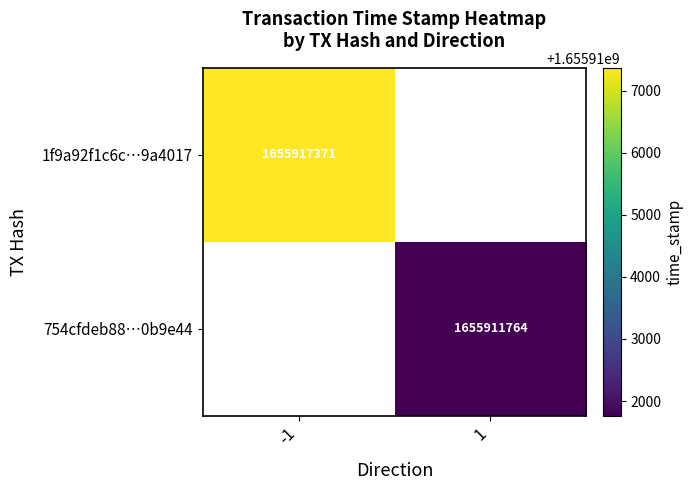

The 1f9a92f1c6c…9a4017 series shows 1655917371 at -1. True or false?

True